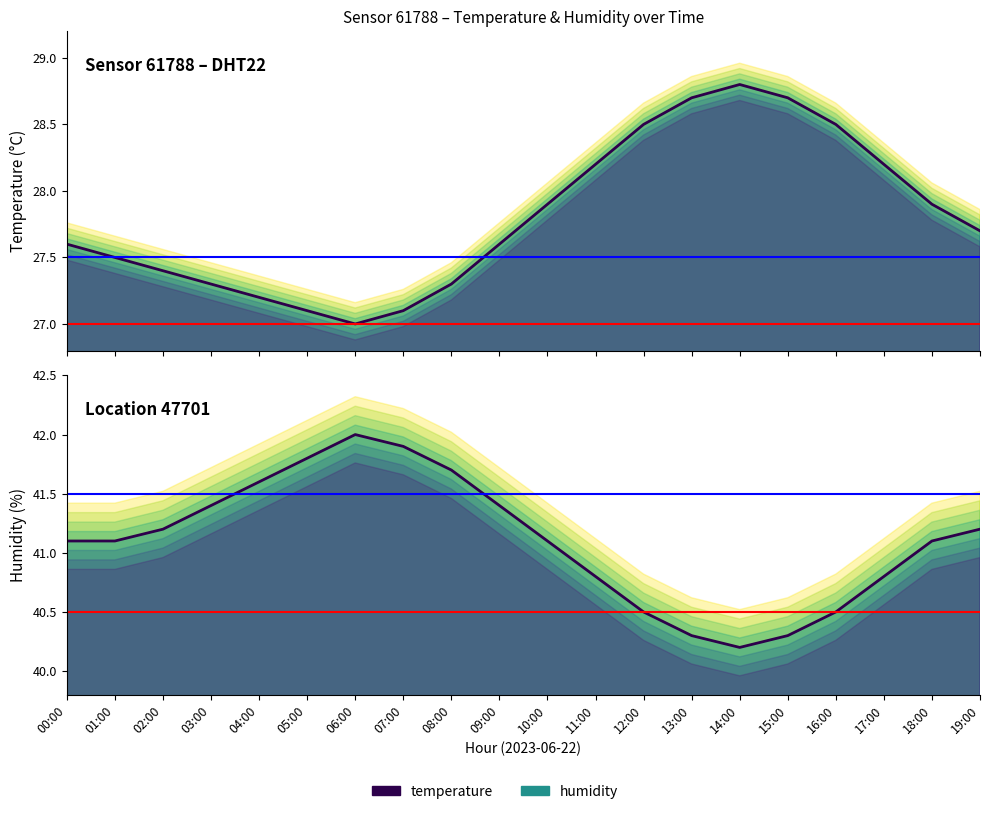

Which series has the widest spread of values?

temperature